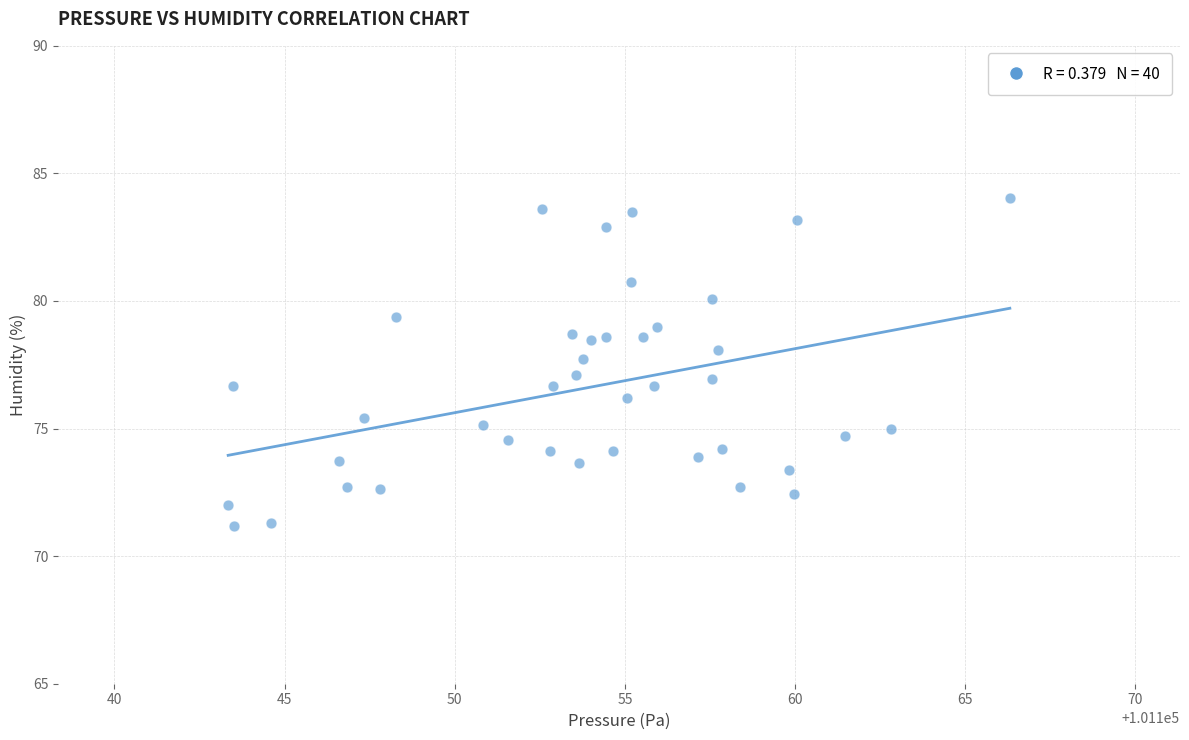

What is the range of X values (max minus min)?

23.0